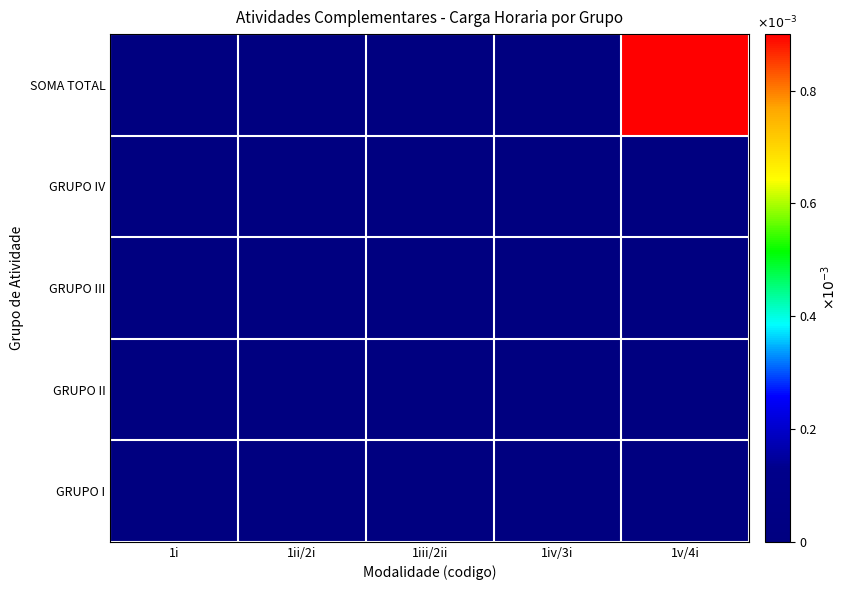

At how many categories does at least one series exceed 0?

1